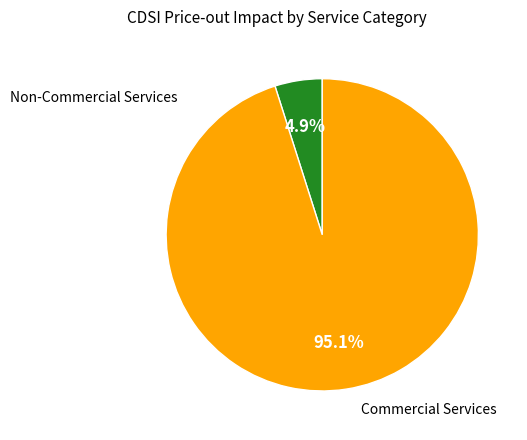

Is there any slice that represents more than half of the pie?

Yes